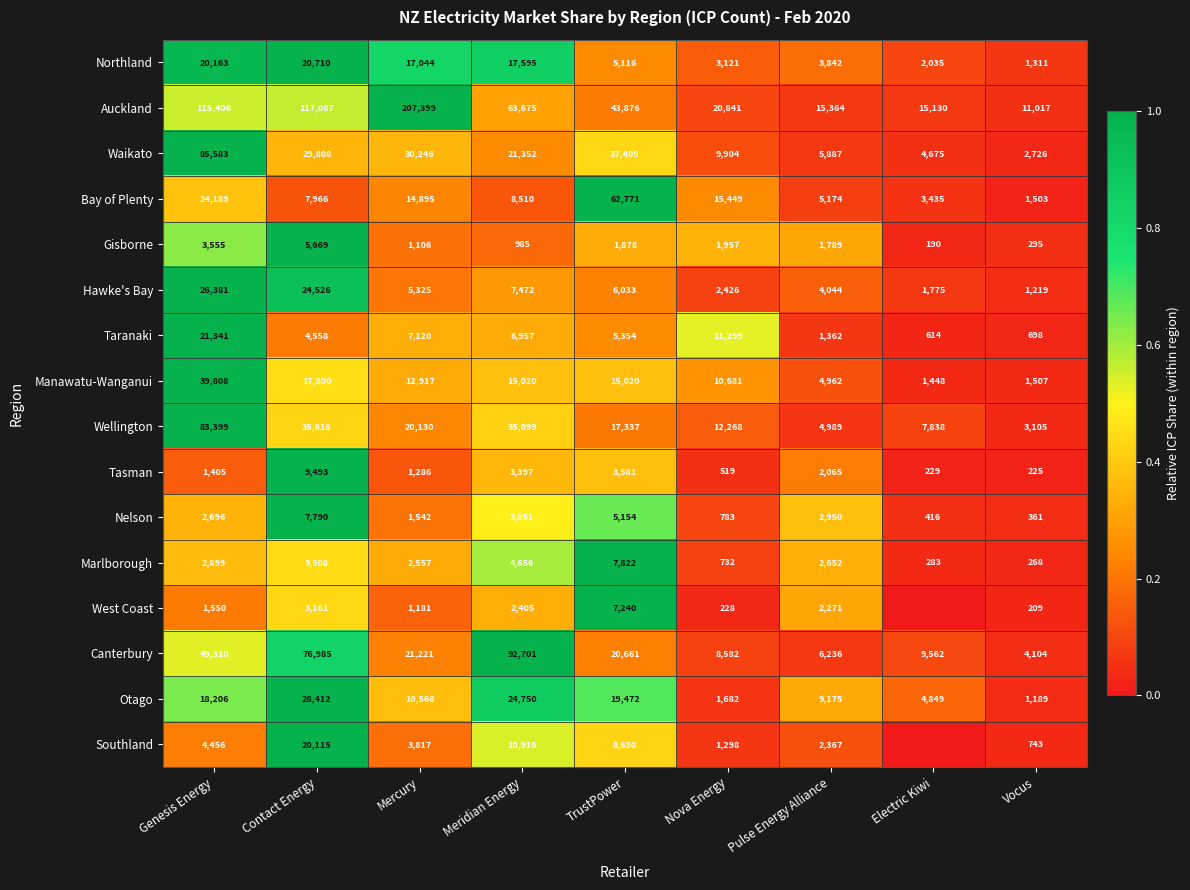

At Vocus, list the series in order from largest to smallest.

Auckland, Canterbury, Wellington, Waikato, Manawatu-Wanganui, Bay of Plenty, Northland, Hawke's Bay, Otago, Southland, Taranaki, Nelson, Gisborne, Marlborough, Tasman, West Coast